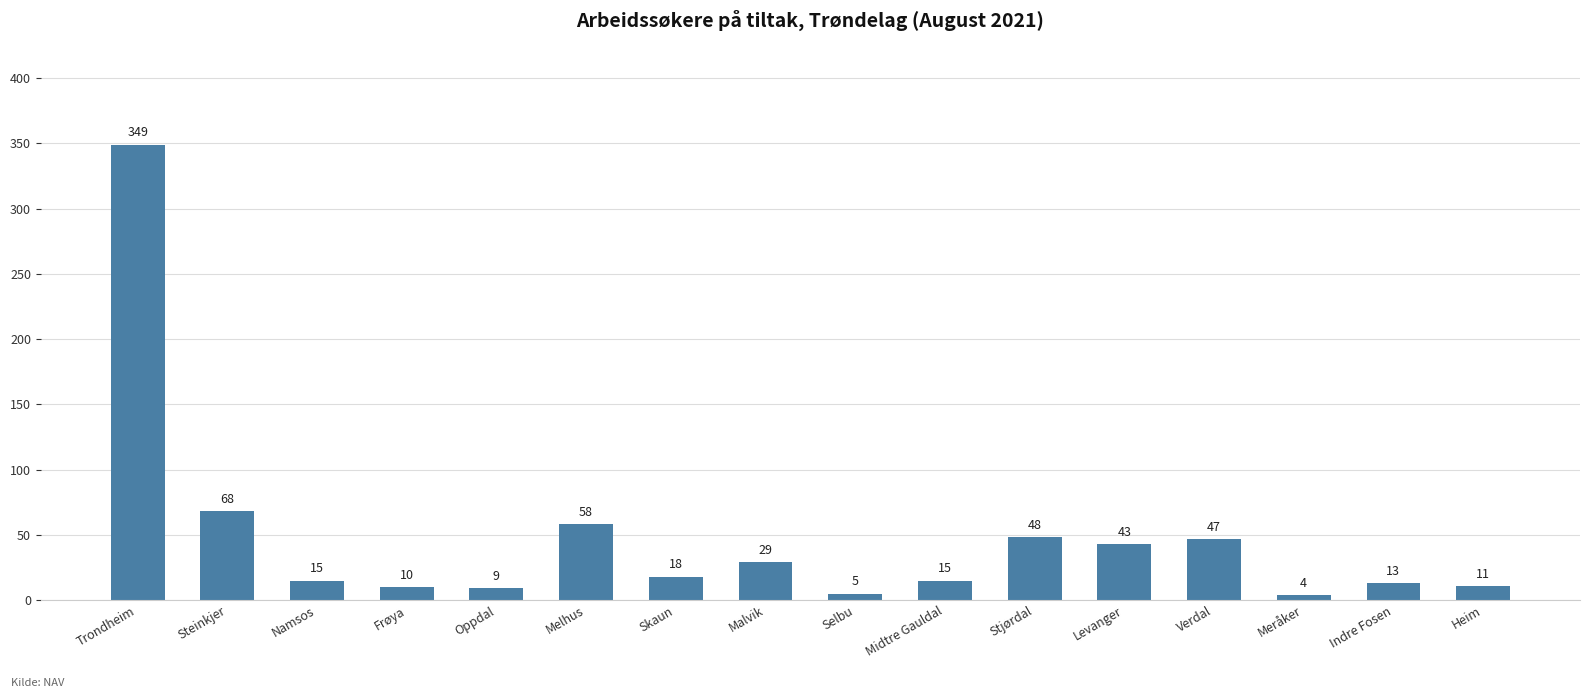

What is the difference between the maximum and second lowest values?

344